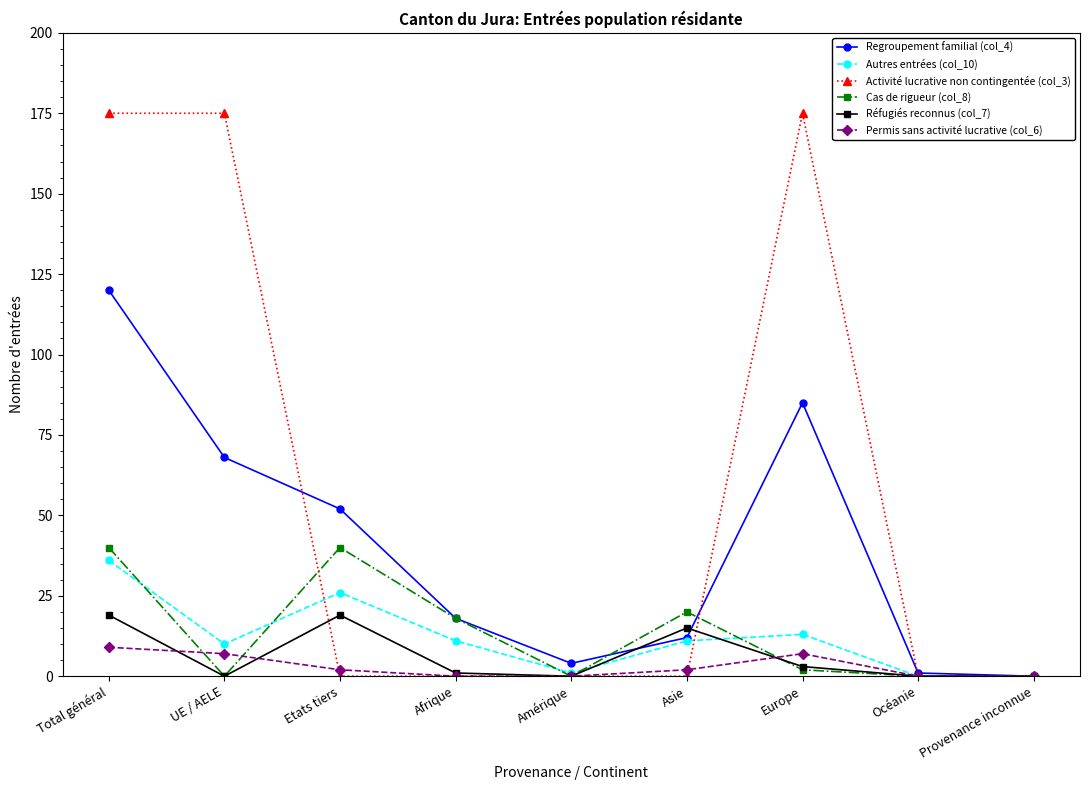

At which label does Permis sans activité lucrative (col_6) reach its peak?

Total général